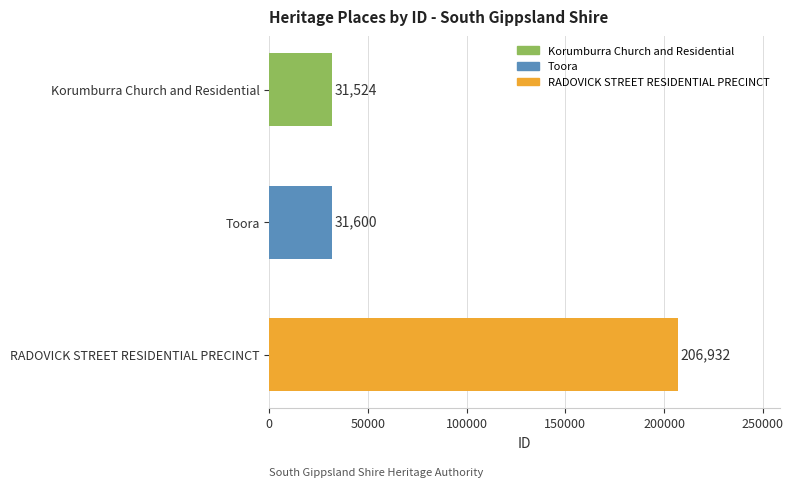

At which category does the chart reach its peak across all series?

RADOVICK STREET RESIDENTIAL PRECINCT